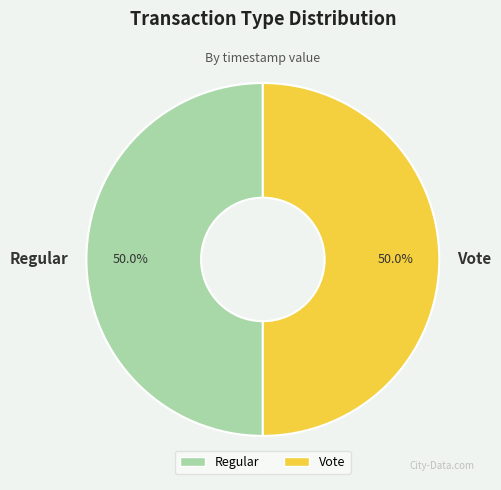

What is the total percentage of Vote and Regular?

100.0%